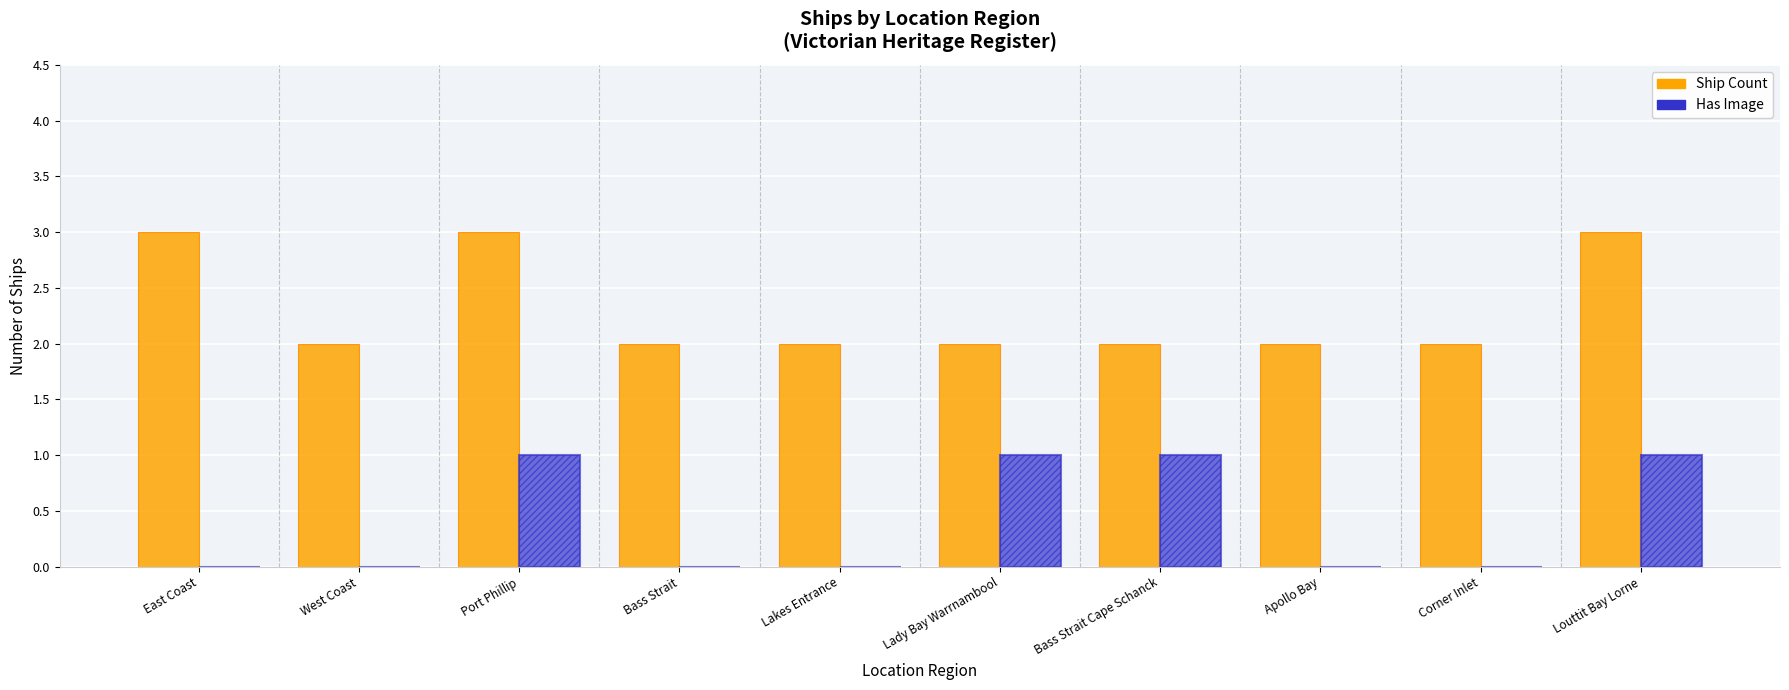

What is the total value across all series at Port Phillip?

4